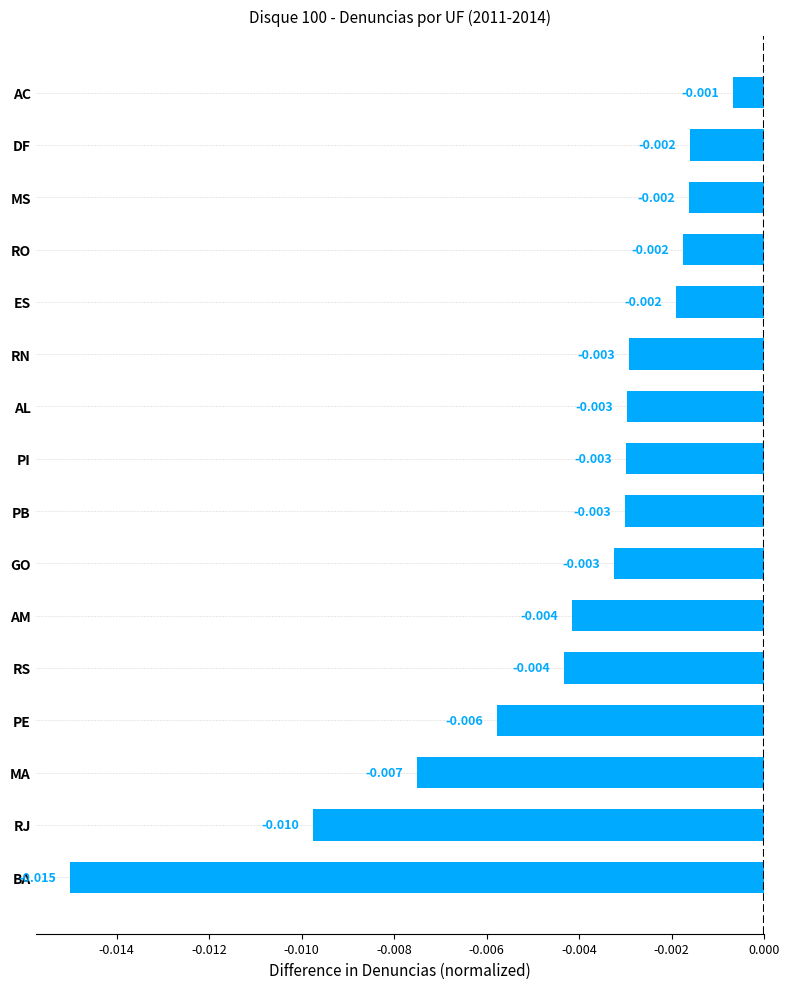

Which category has the lowest value across all series?

BA